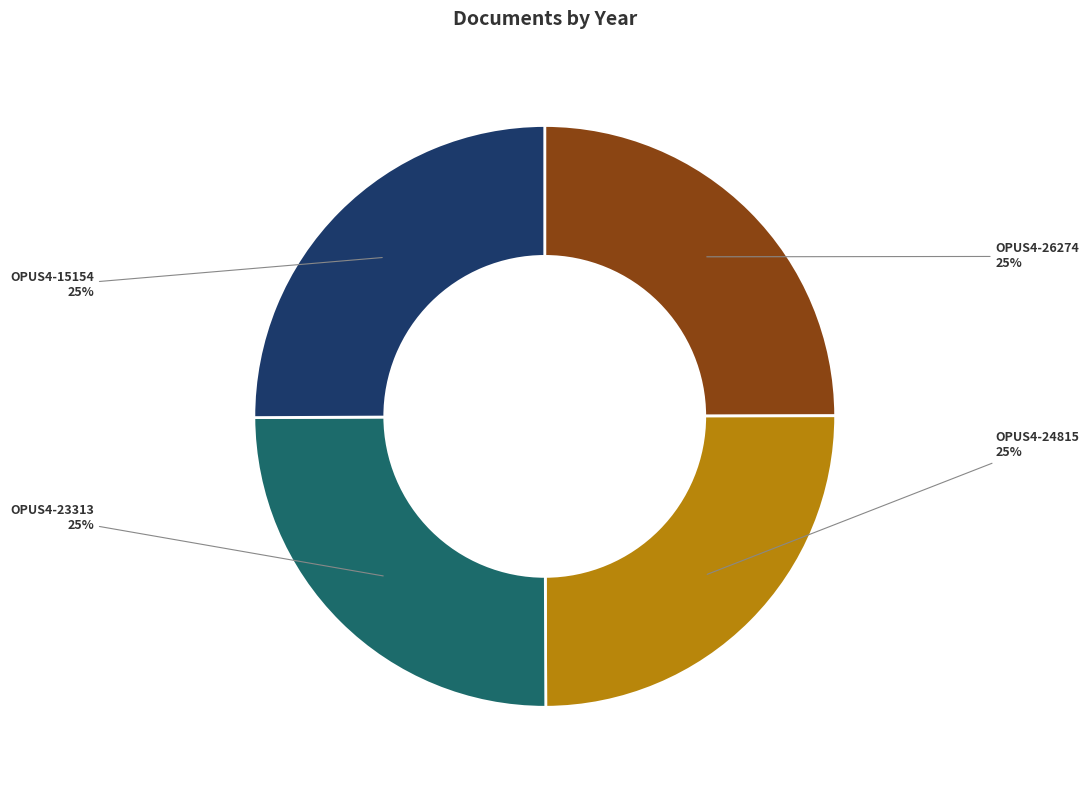

How many segments does this pie chart have?

4